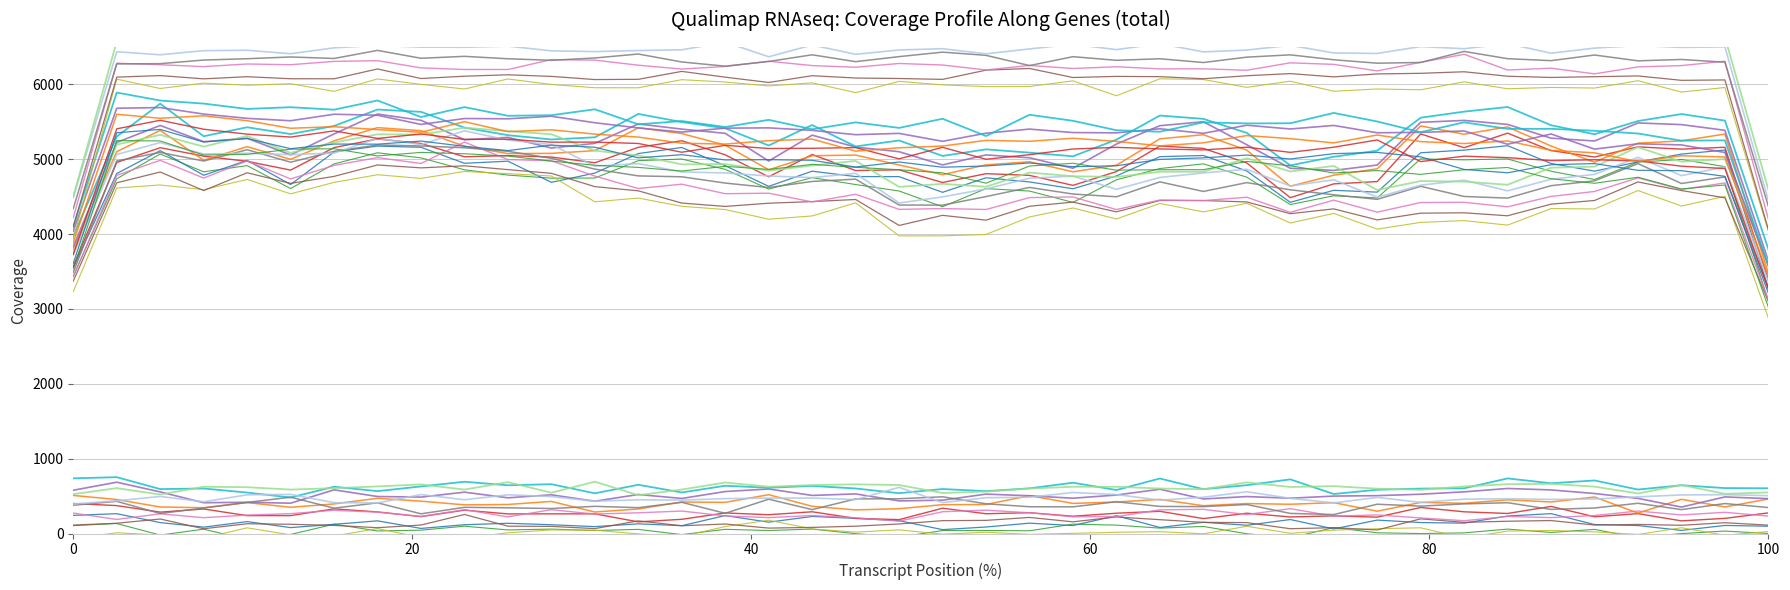

At which category is the sum across all series the highest?

7